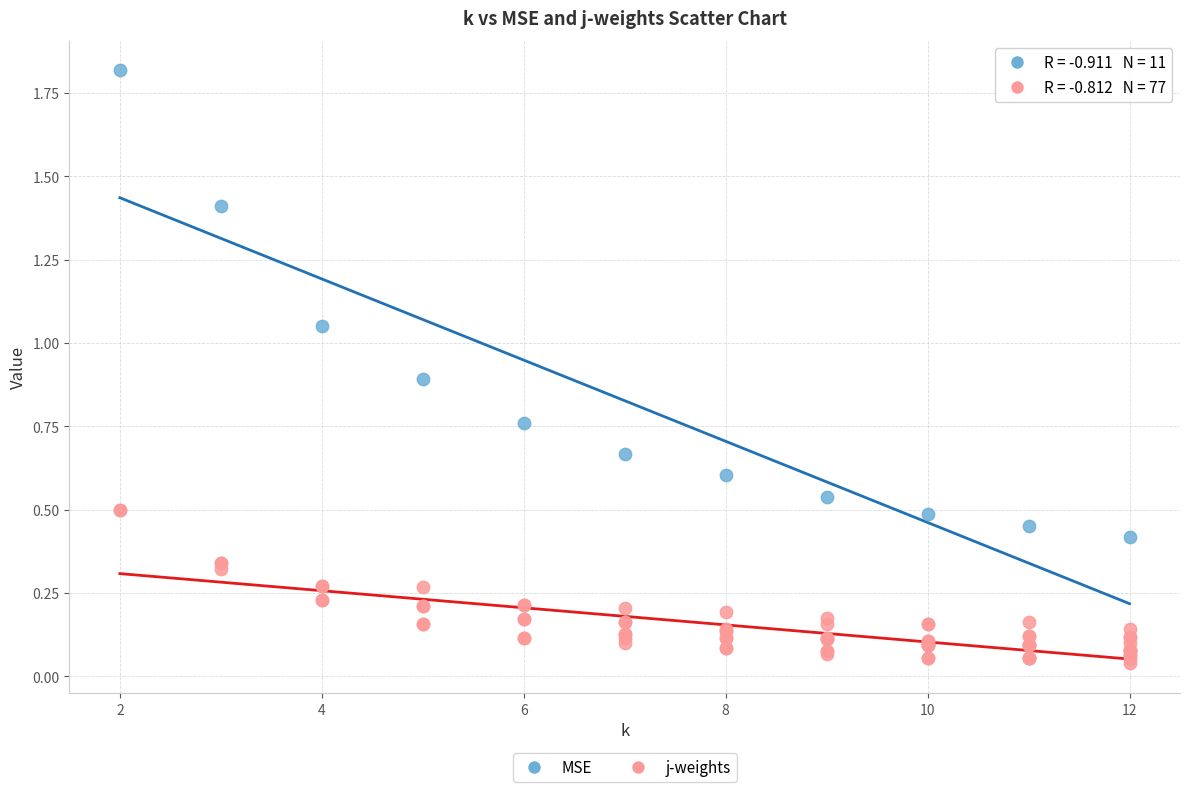

Which series contains the highest Y value?

MSE